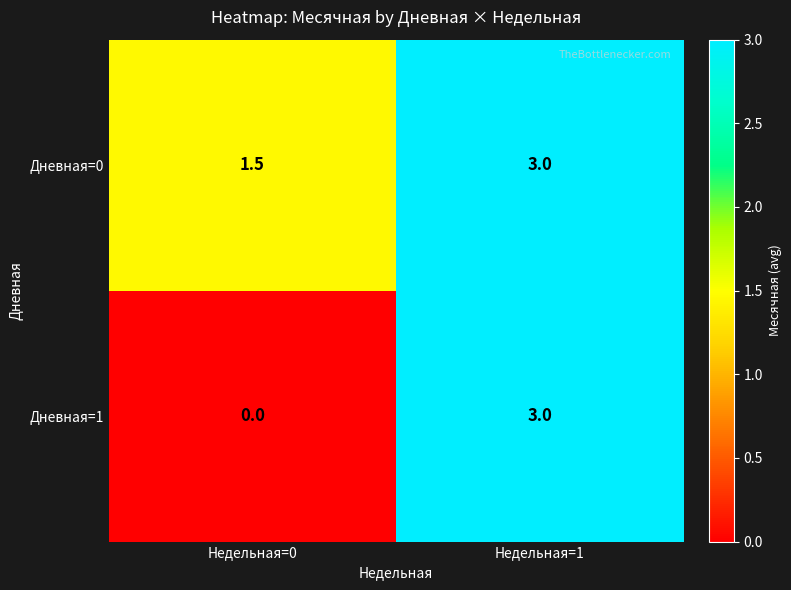

Reading left to right, transcribe all the data shown in this chart.

Дневная=0: 1.5	3.0
Дневная=1: 0.0	3.0